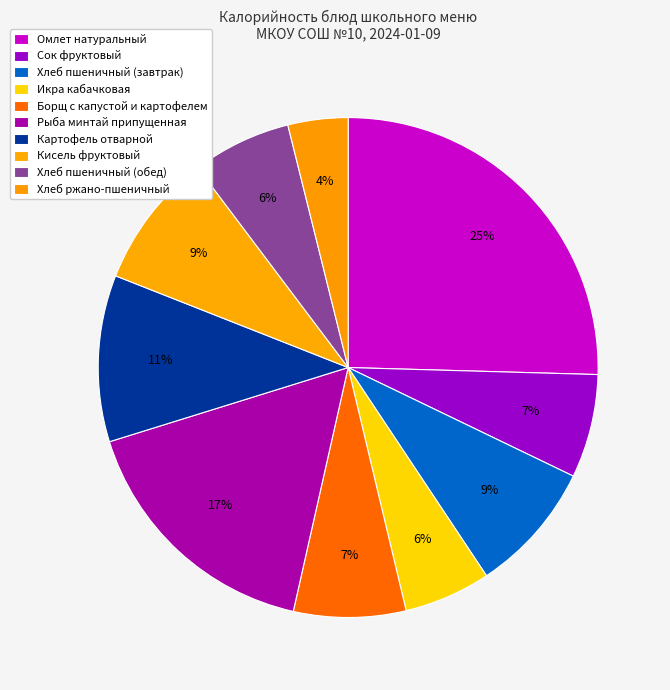

Count the number of slices in the pie.

10